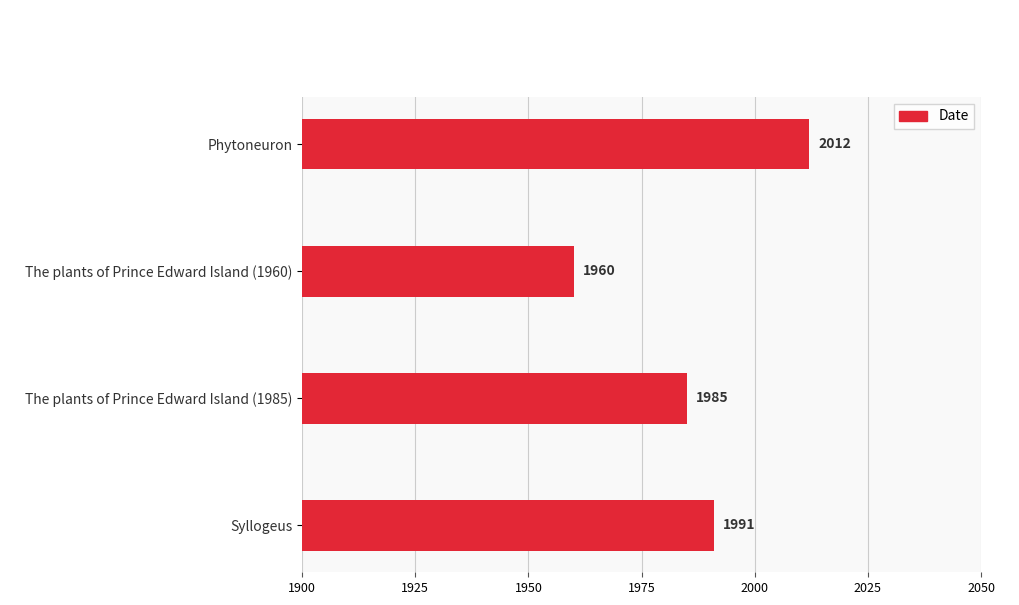

What is the label of the 4th bar from the bottom?

Phytoneuron